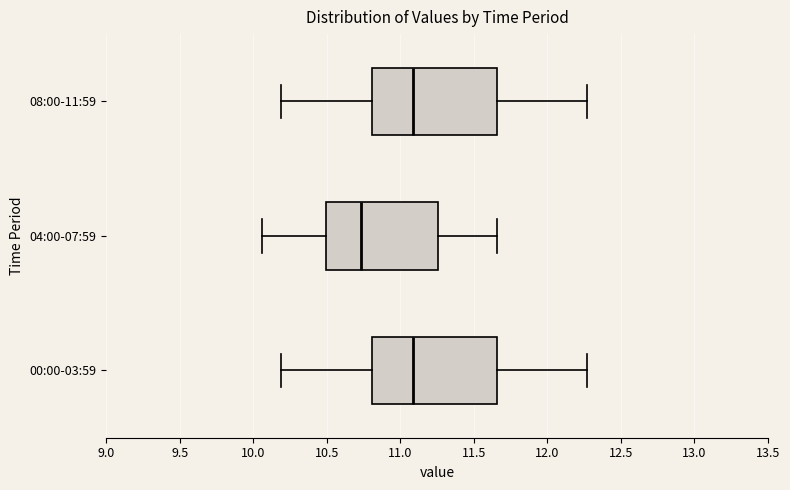

Which box has the furthest to the left median line?

04:00-07:59